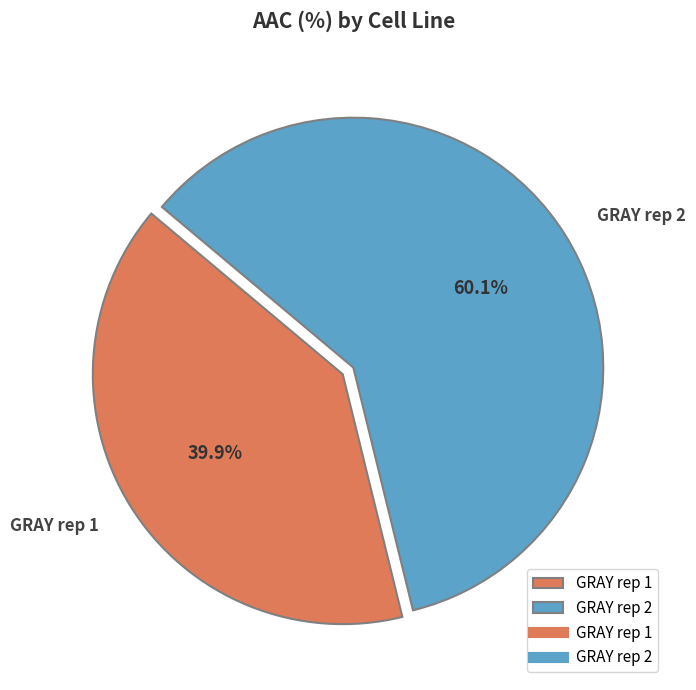

Is there any slice that represents more than half of the pie?

Yes